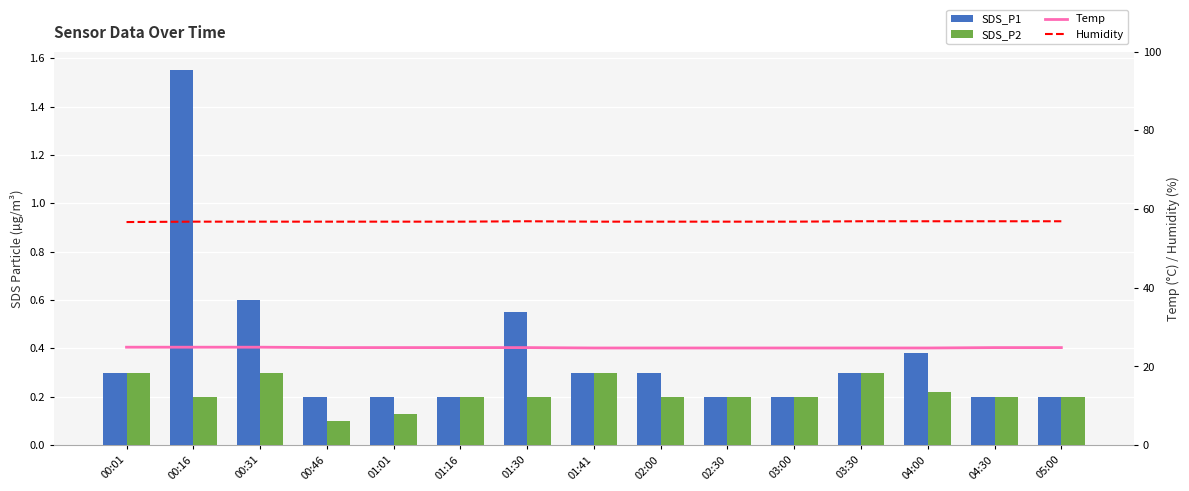

The SDS_P2 series shows 0.1 at 00:46. True or false?

True